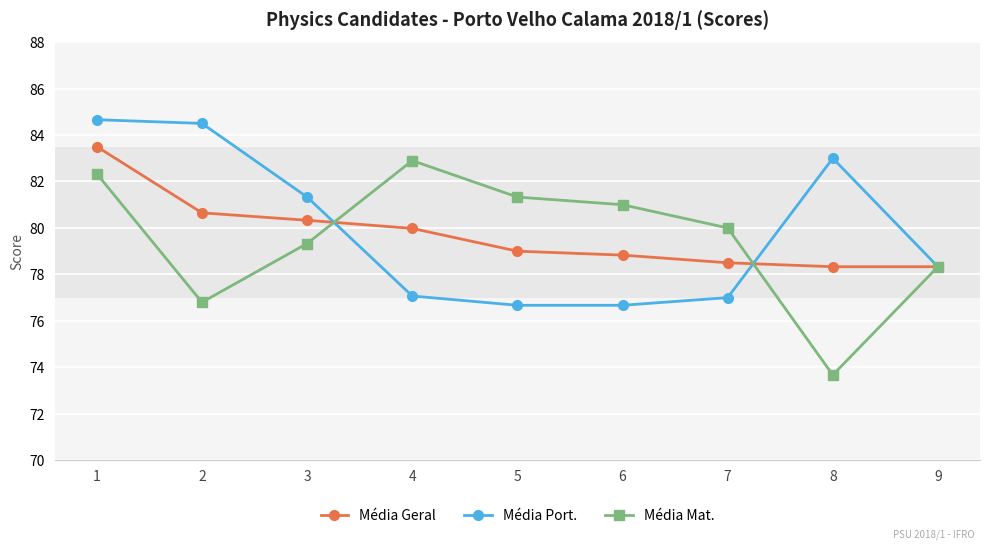

What is the average value of the Média Port. series?

79.9